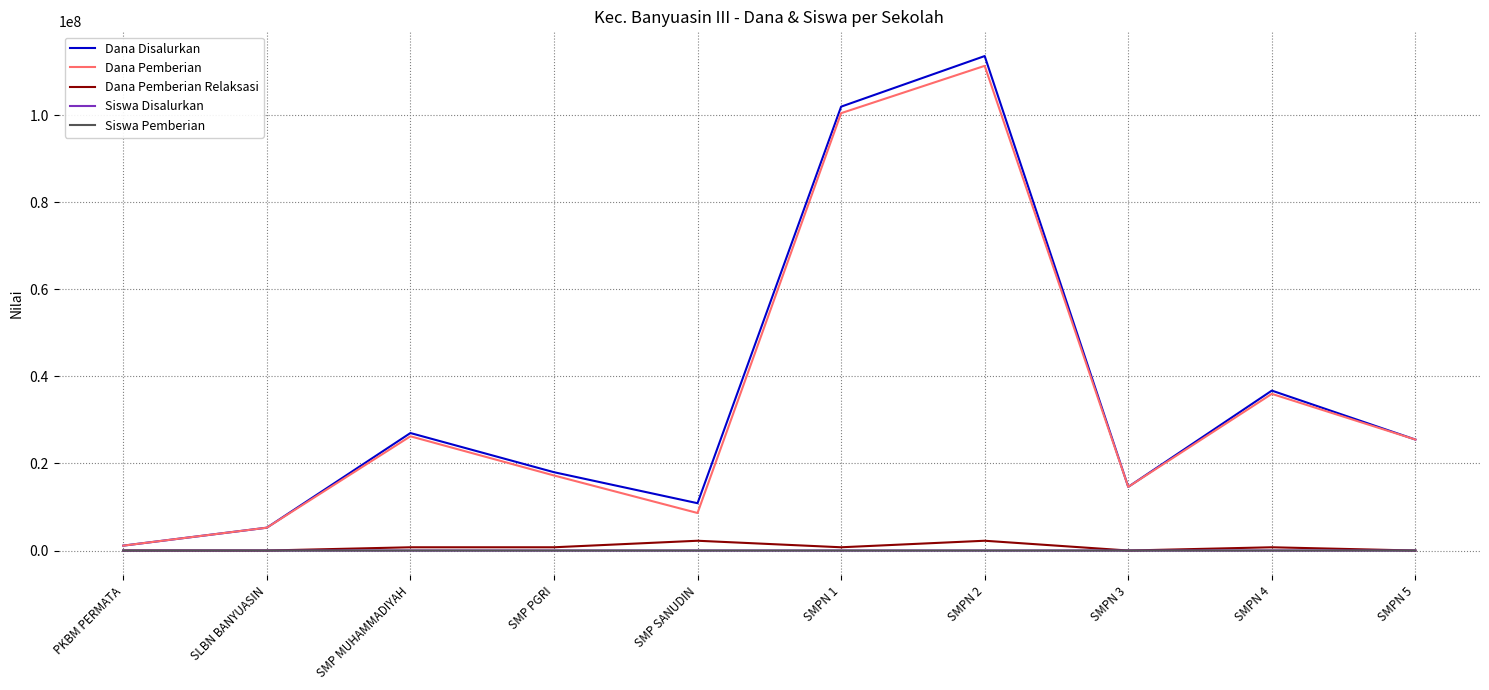

True or false: Siswa Pemberian has more than 1 interior local peaks.

True